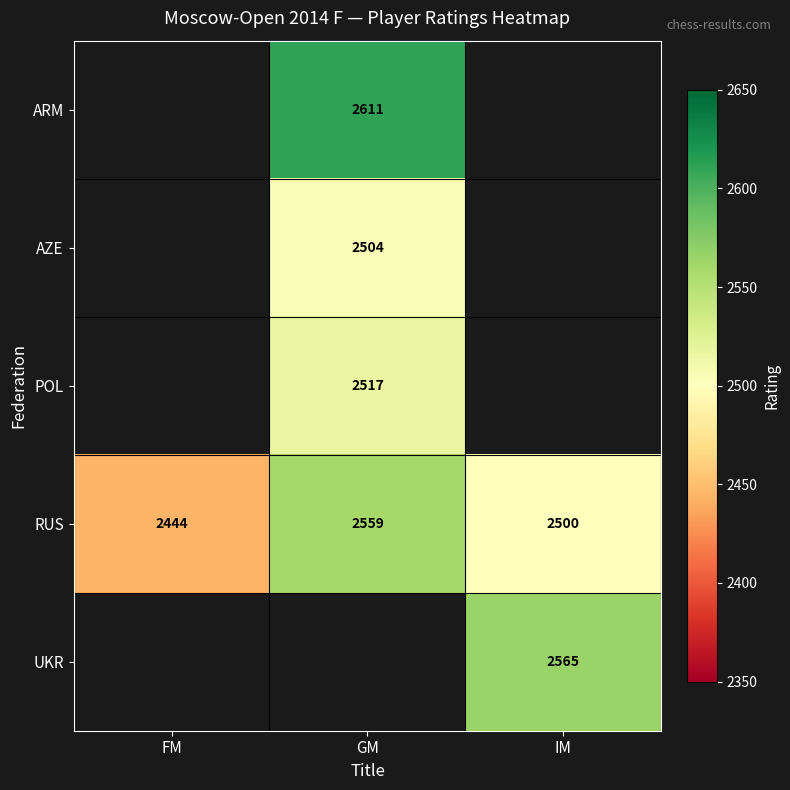

How many categories are shown in the chart?

3